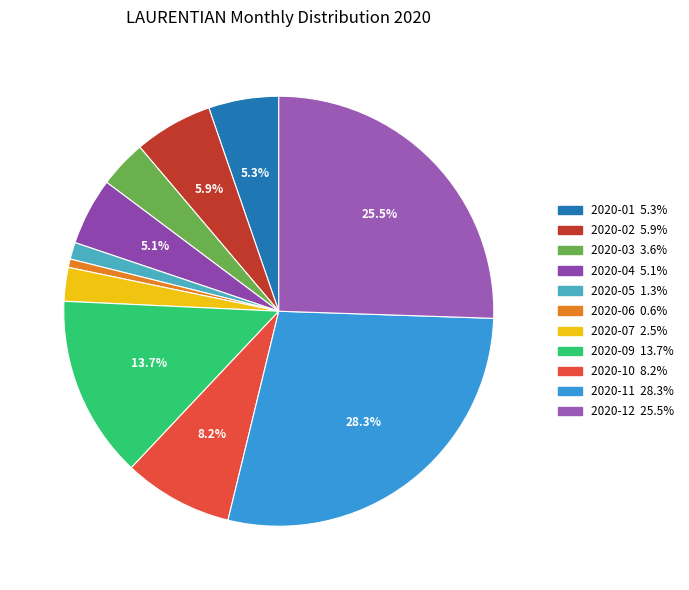

Is there a majority slice in this chart?

No